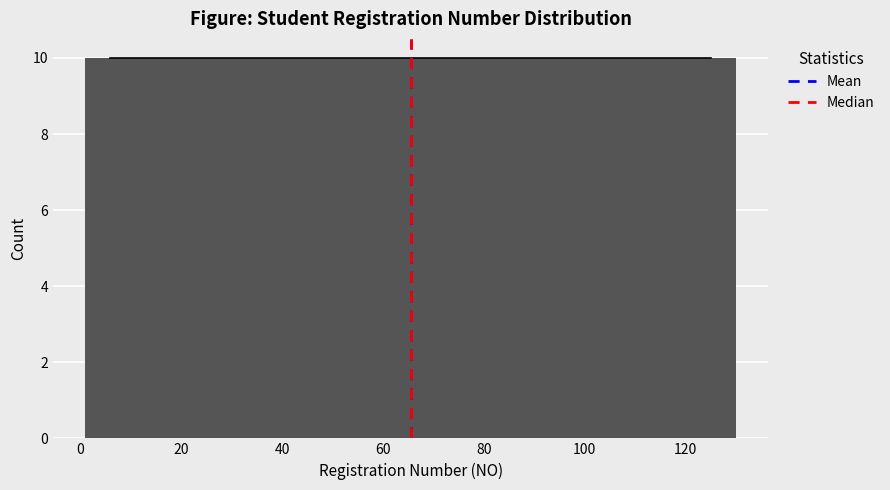

Reading left to right, list every bar in this chart as the range it spans on the x-axis followed by its height. Neither the bar edges nor the heights are printed on the chart, so give them approximately, as read against the axes.

2 to 10: 10
10 to 20: 10
20 to 30: 10
30 to 40: 10
40 to 50: 10
50 to 60: 10
60 to 70: 10
70 to 80: 10
80 to 90: 10
90 to 100: 10
100 to 110: 10
110 to 120: 10
120 to 130: 10